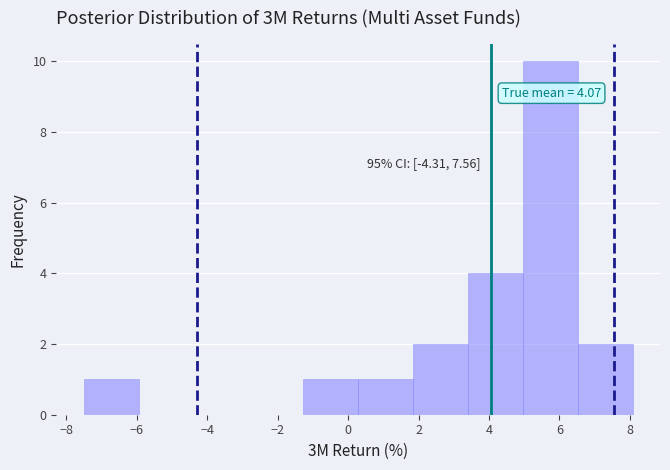

Which range on the x-axis has the tallest bar?

5.0 to 6.6